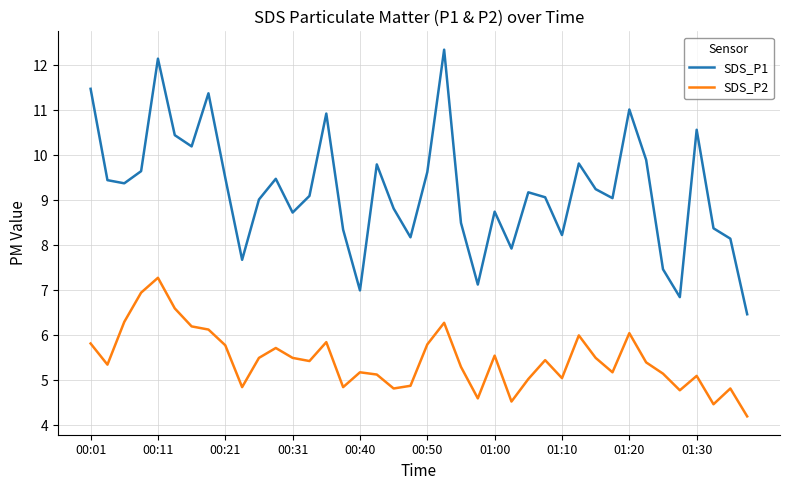

What is the minimum value shown in the chart?

4.2